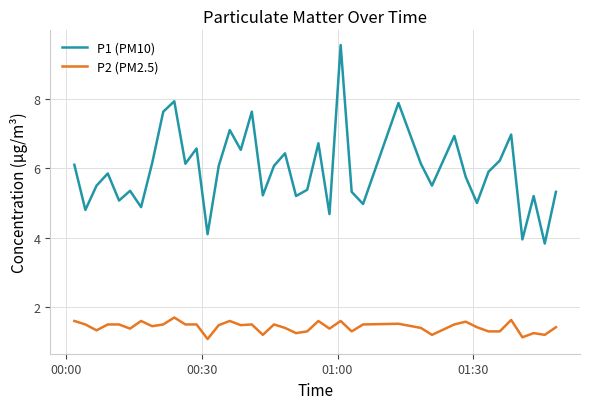

What is the difference between the maximum and minimum values in the P1 (PM10) series?

5.7